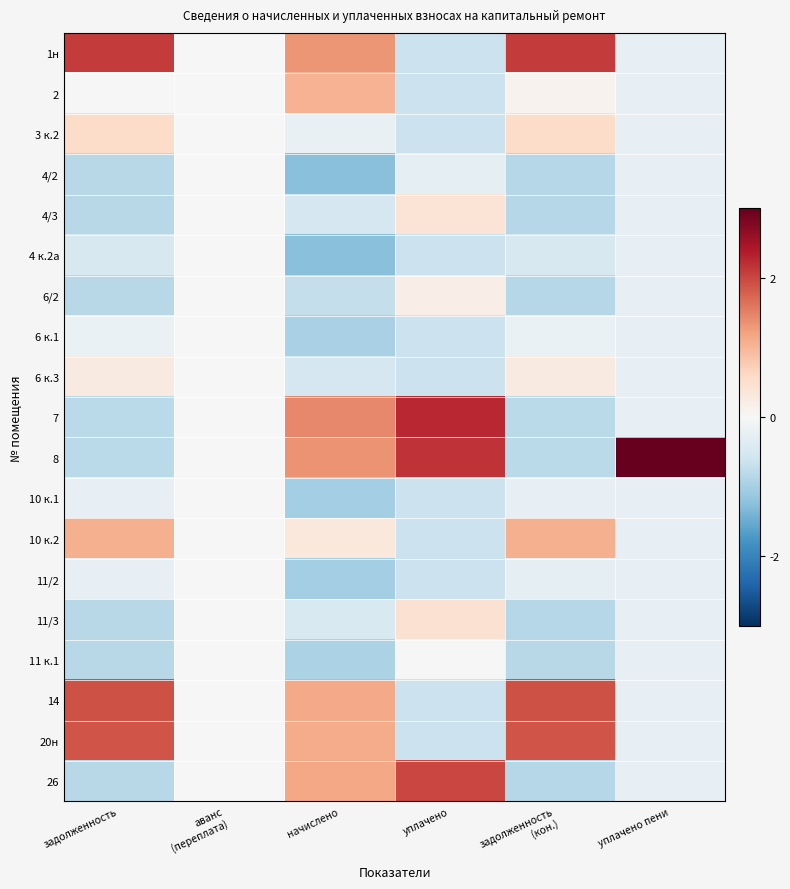

Reading left to right, what are all the values shown in this chart?

1н: задолженность=2.1	аванс
(переплата)=0.0	начислено=1.3	уплачено=-0.7	задолженность
(кон.)=2.1	уплачено пени=-0.2
2: задолженность=0.0	аванс
(переплата)=0.0	начислено=1.1	уплачено=-0.7	задолженность
(кон.)=0.1	уплачено пени=-0.2
3 к.2: задолженность=0.5	аванс
(переплата)=0.0	начислено=-0.2	уплачено=-0.7	задолженность
(кон.)=0.5	уплачено пени=-0.2
4/2: задолженность=-0.8	аванс
(переплата)=0.0	начислено=-1.2	уплачено=-0.3	задолженность
(кон.)=-0.8	уплачено пени=-0.2
4/3: задолженность=-0.8	аванс
(переплата)=0.0	начислено=-0.5	уплачено=0.4	задолженность
(кон.)=-0.8	уплачено пени=-0.2
4 к.2а: задолженность=-0.5	аванс
(переплата)=0.0	начислено=-1.3	уплачено=-0.7	задолженность
(кон.)=-0.5	уплачено пени=-0.2
6/2: задолженность=-0.8	аванс
(переплата)=0.0	начислено=-0.7	уплачено=0.2	задолженность
(кон.)=-0.8	уплачено пени=-0.2
6 к.1: задолженность=-0.2	аванс
(переплата)=0.0	начислено=-1.0	уплачено=-0.7	задолженность
(кон.)=-0.2	уплачено пени=-0.2
6 к.3: задолженность=0.3	аванс
(переплата)=0.0	начислено=-0.5	уплачено=-0.7	задолженность
(кон.)=0.3	уплачено пени=-0.2
7: задолженность=-0.8	аванс
(переплата)=0.0	начислено=1.4	уплачено=2.3	задолженность
(кон.)=-0.8	уплачено пени=-0.2
8: задолженность=-0.8	аванс
(переплата)=0.0	начислено=1.3	уплачено=2.2	задолженность
(кон.)=-0.8	уплачено пени=4.2
10 к.1: задолженность=-0.2	аванс
(переплата)=0.0	начислено=-1.0	уплачено=-0.7	задолженность
(кон.)=-0.2	уплачено пени=-0.2
10 к.2: задолженность=1.1	аванс
(переплата)=0.0	начислено=0.3	уплачено=-0.7	задолженность
(кон.)=1.1	уплачено пени=-0.2
11/2: задолженность=-0.3	аванс
(переплата)=0.0	начислено=-1.0	уплачено=-0.7	задолженность
(кон.)=-0.3	уплачено пени=-0.2
11/3: задолженность=-0.8	аванс
(переплата)=0.0	начислено=-0.5	уплачено=0.5	задолженность
(кон.)=-0.8	уплачено пени=-0.2
11 к.1: задолженность=-0.8	аванс
(переплата)=0.0	начислено=-0.9	уплачено=-0.0	задолженность
(кон.)=-0.8	уплачено пени=-0.2
14: задолженность=1.9	аванс
(переплата)=0.0	начислено=1.1	уплачено=-0.7	задолженность
(кон.)=1.9	уплачено пени=-0.2
20н: задолженность=1.9	аванс
(переплата)=0.0	начислено=1.1	уплачено=-0.7	задолженность
(кон.)=1.9	уплачено пени=-0.2
26: задолженность=-0.8	аванс
(переплата)=0.0	начислено=1.2	уплачено=2.0	задолженность
(кон.)=-0.8	уплачено пени=-0.2